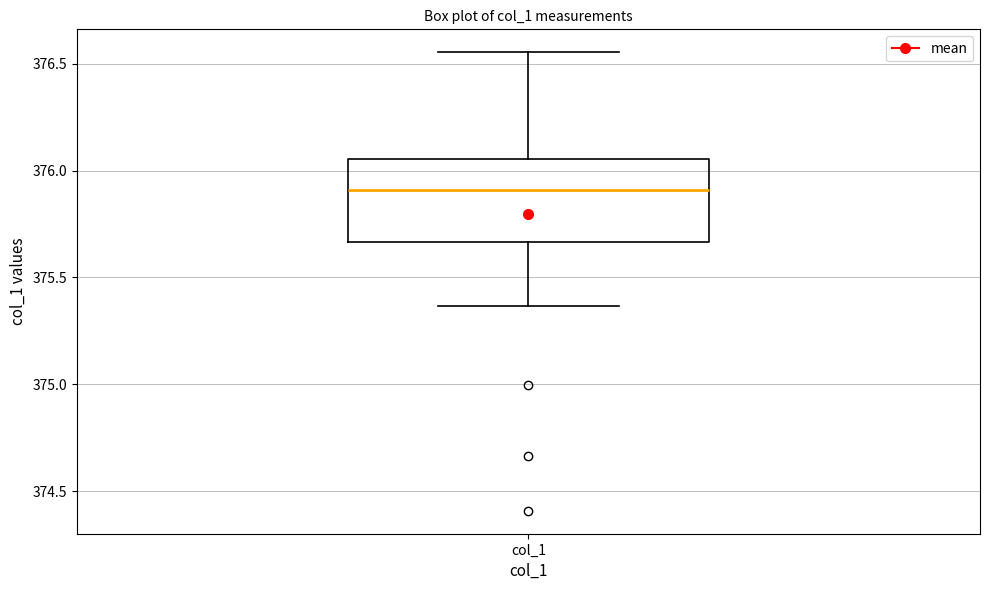

Where does the lower whisker of the box for col_1 end on the y-axis? The values are not printed on the chart, so give them approximately, as read against the axis.

375.35